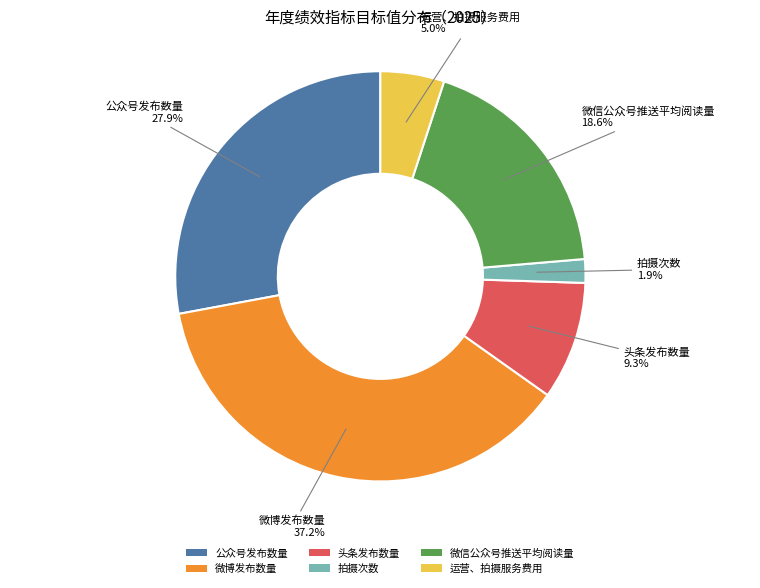

What percentage is the 头条发布数量 slice, to the nearest percent?

9%